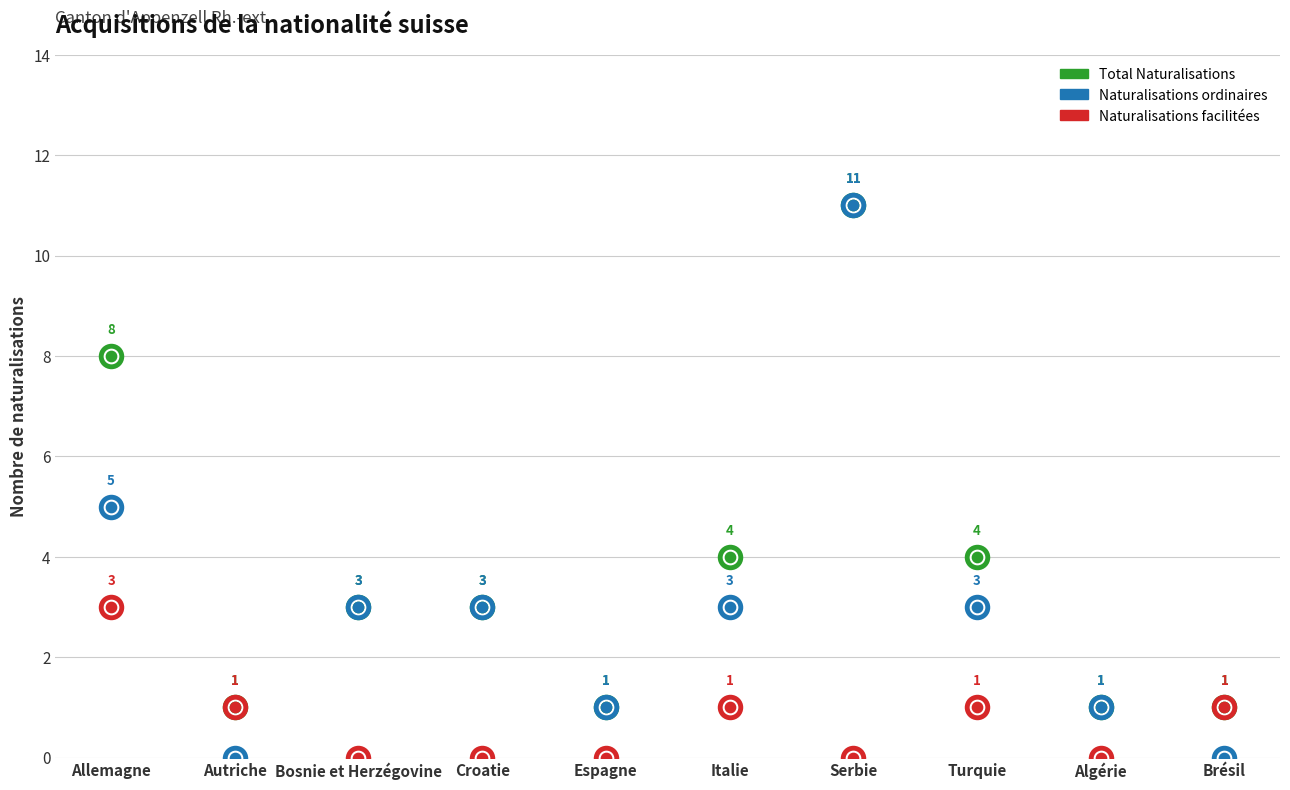

Is the value of Naturalisations facilitées at Allemagne greater than the value of Naturalisations ordinaires at Espagne?

Yes